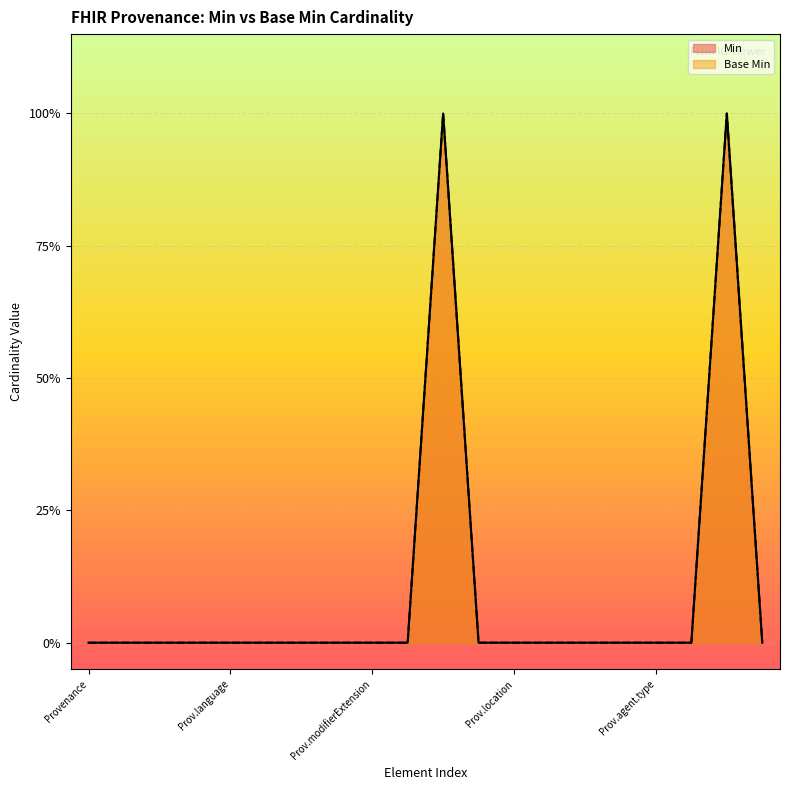

Which series has the largest total across all categories?

Min